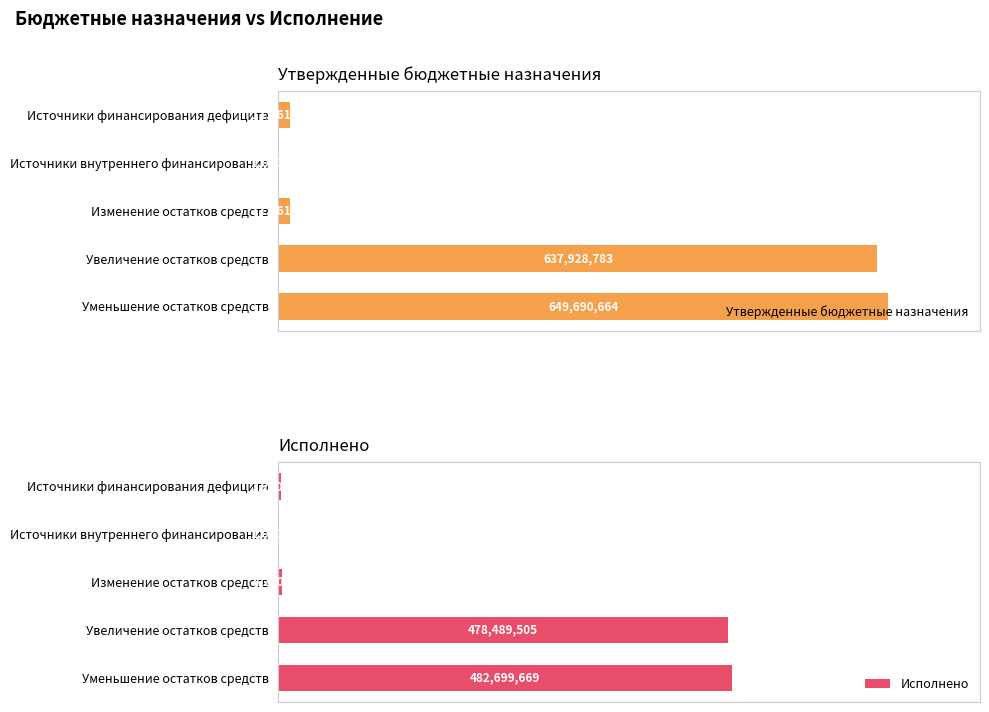

Is the value of Утвержденные бюджетные назначения at Уменьшение остатков средств greater than the value of Исполнено at Уменьшение остатков средств?

Yes